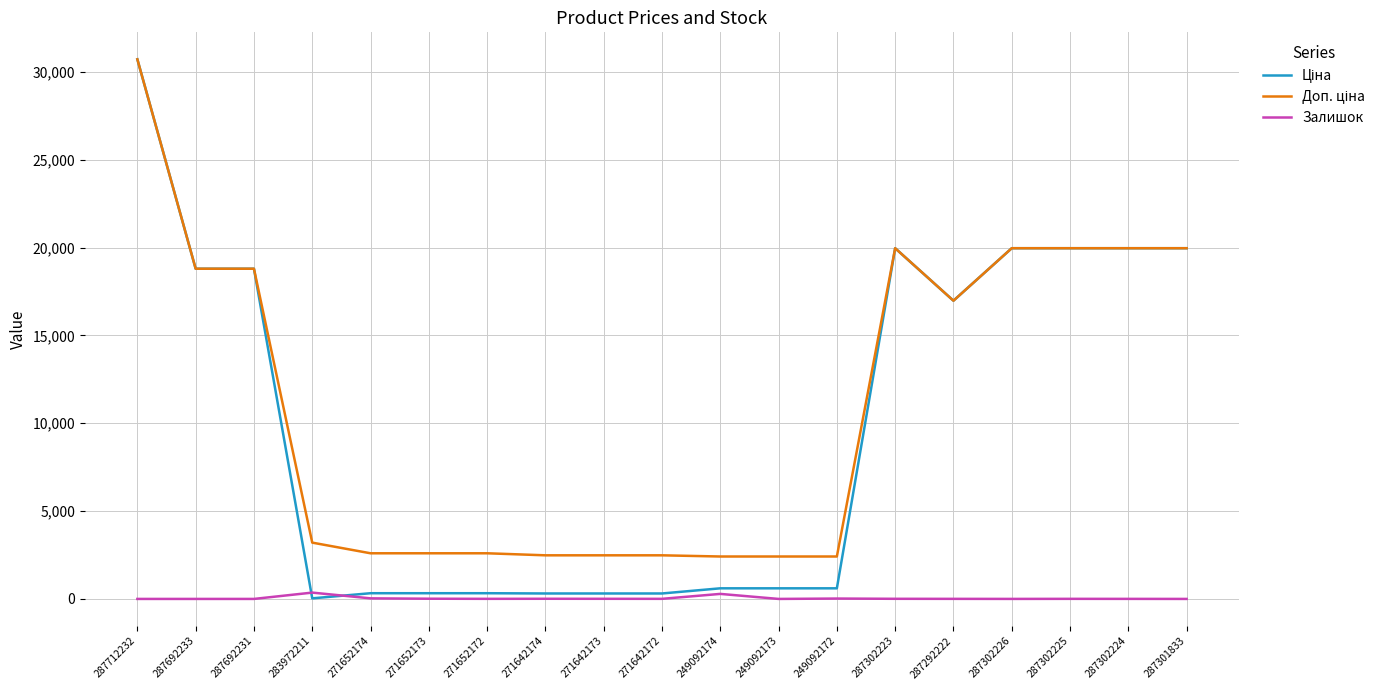

What is the difference between the highest and lowest values at 287692231?

18796.8